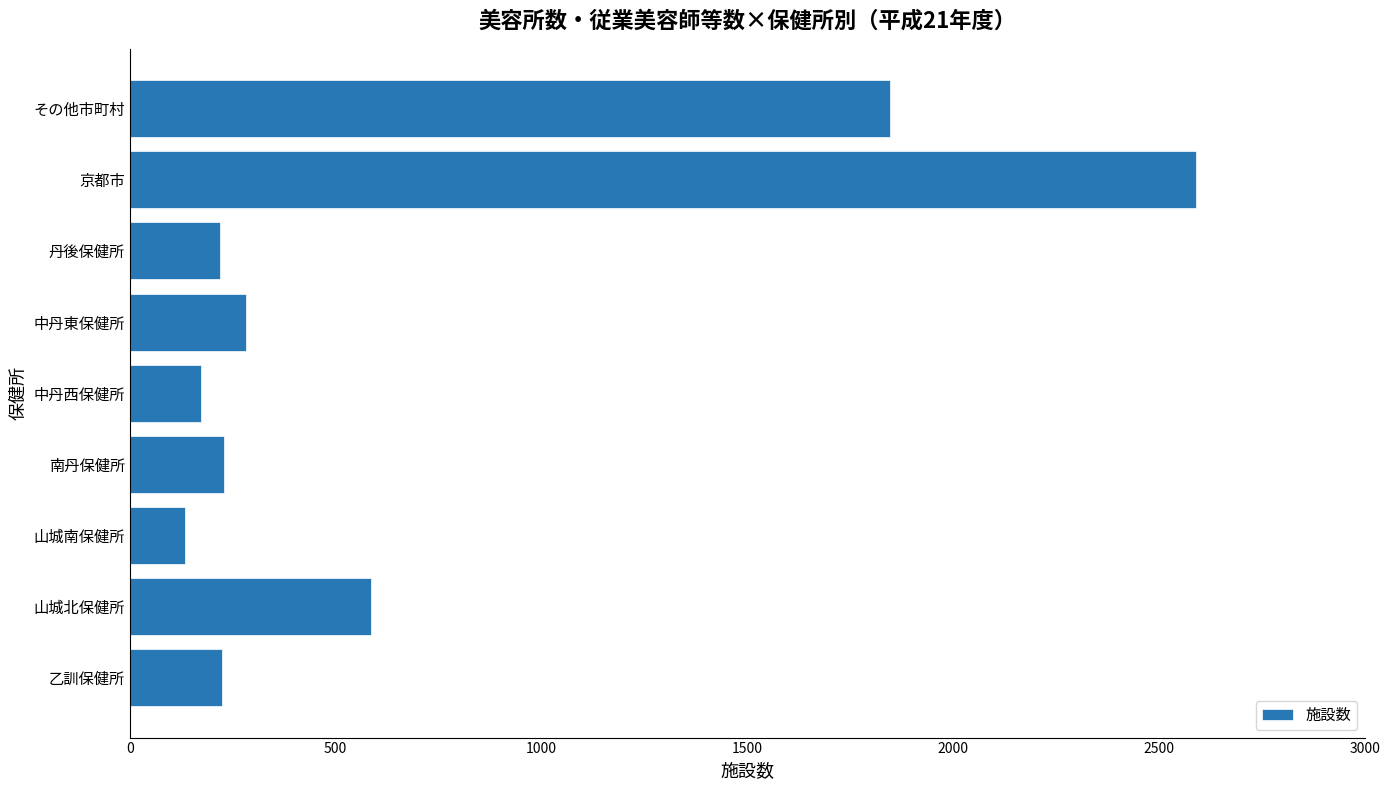

What is the sum of all values?

6282